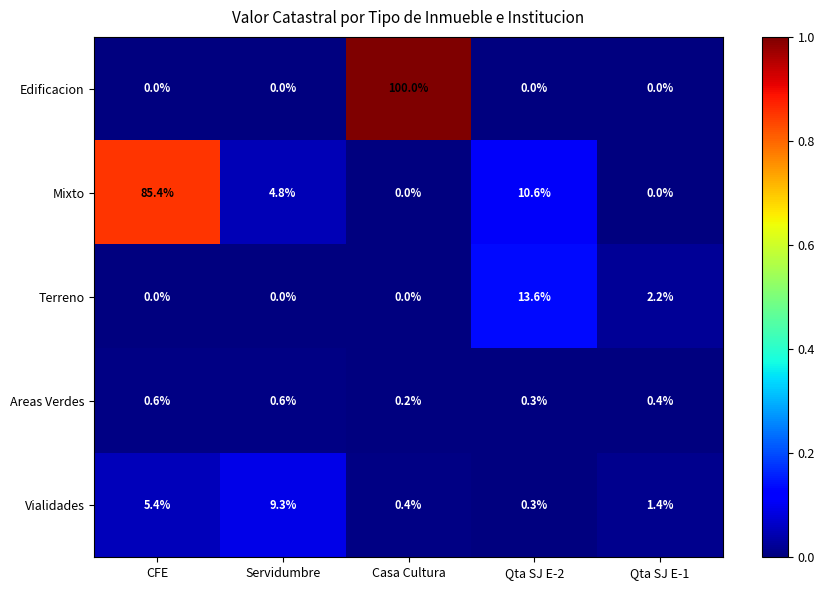

List the series in order of their peak value, highest first.

Edificacion, Mixto, Terreno, Vialidades, Areas Verdes